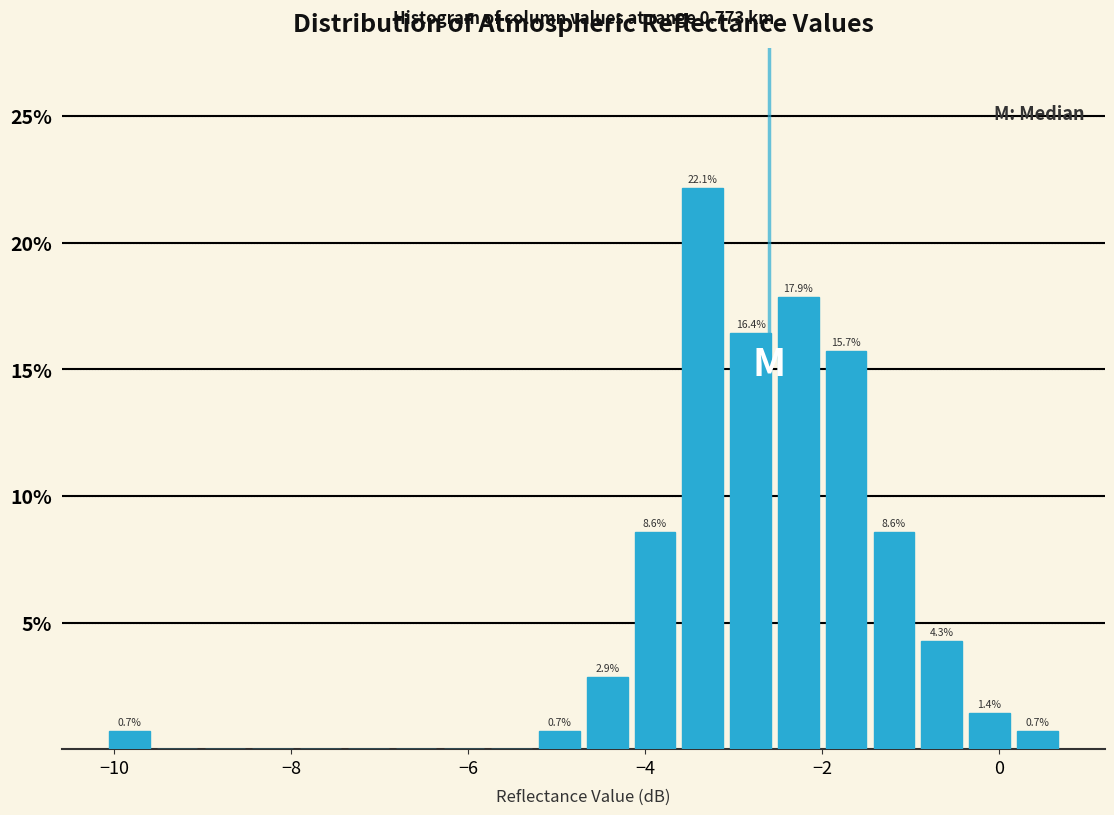

Around what value on the x-axis is the tallest bar? Give the approximate position of its centre, as read against the axis.

-3.4